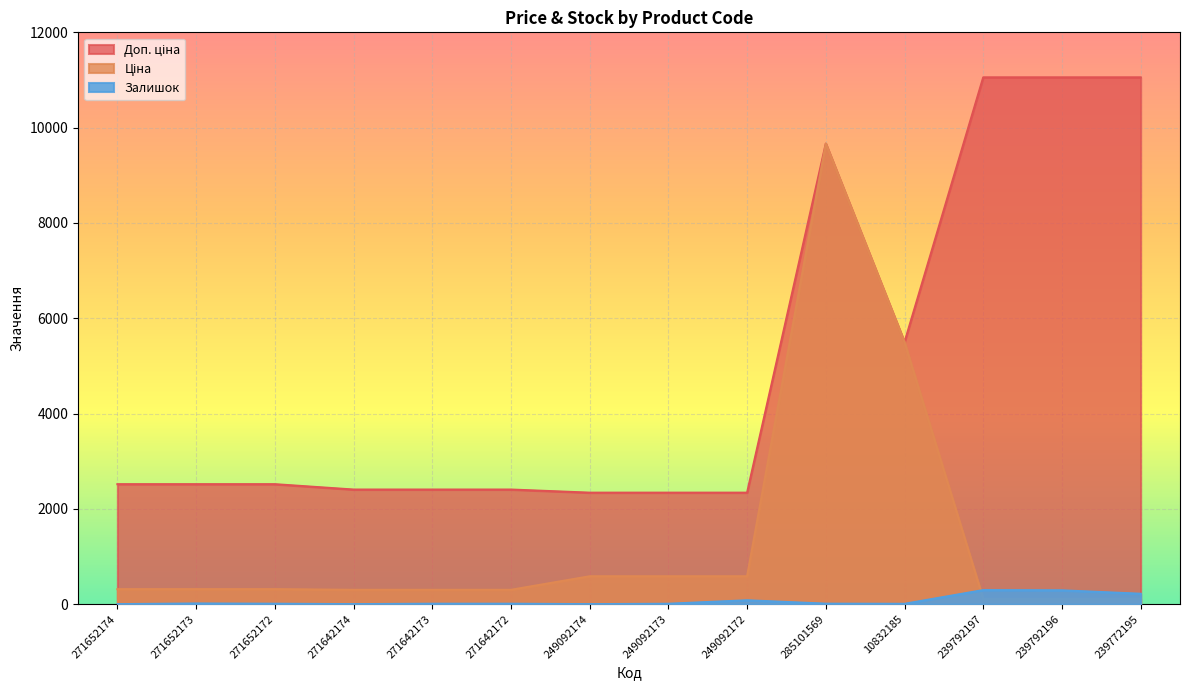

In Доп. ціна, how many points are higher than both neighbors (excluding endpoints)?

1